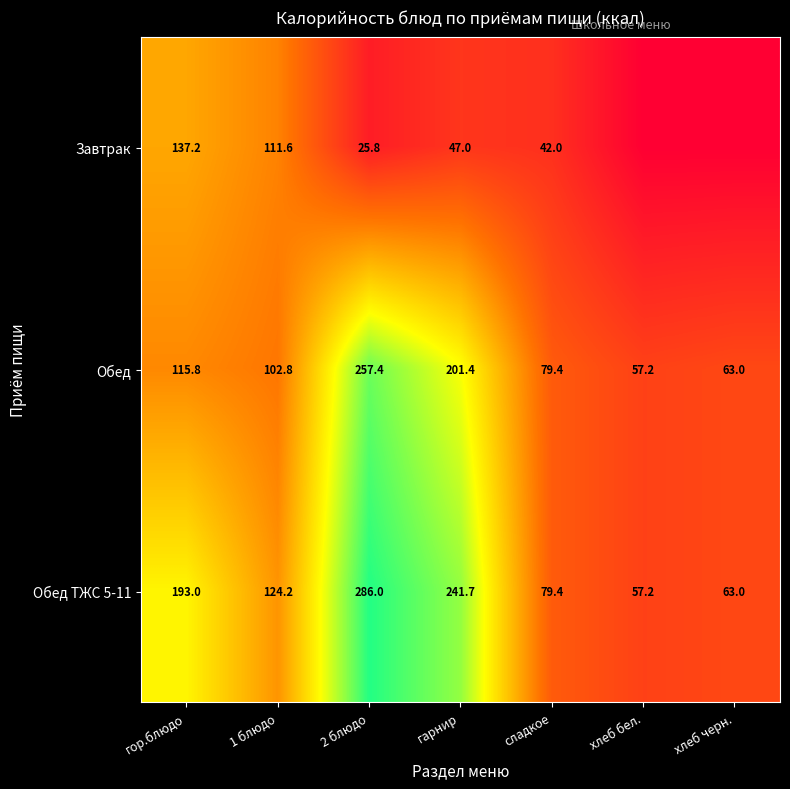

Count the number of categories in the chart.

7